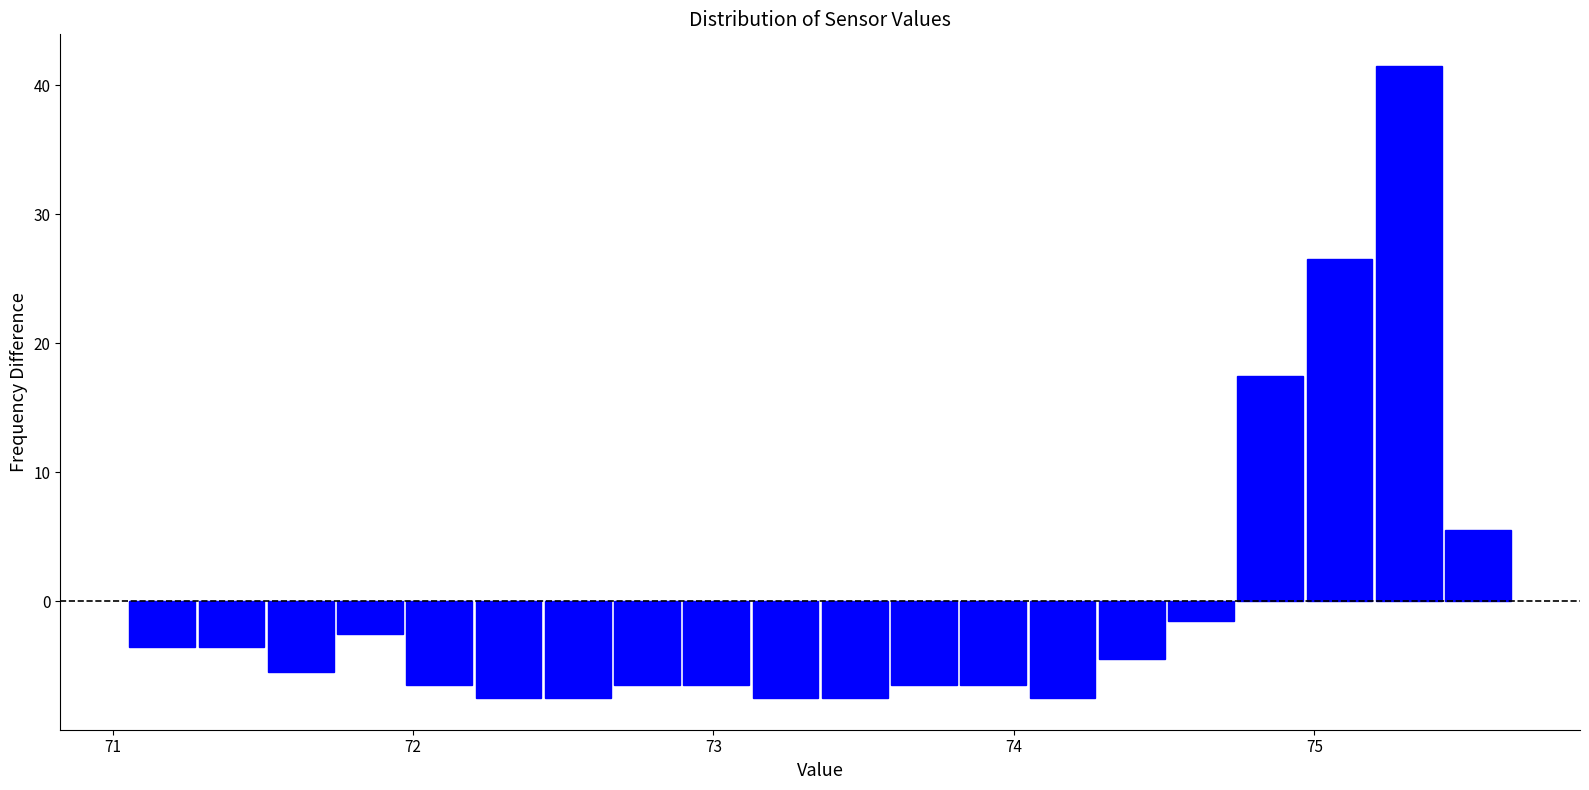

Read against the x-axis, roughly where is the centre of the tallest bar?

75.3